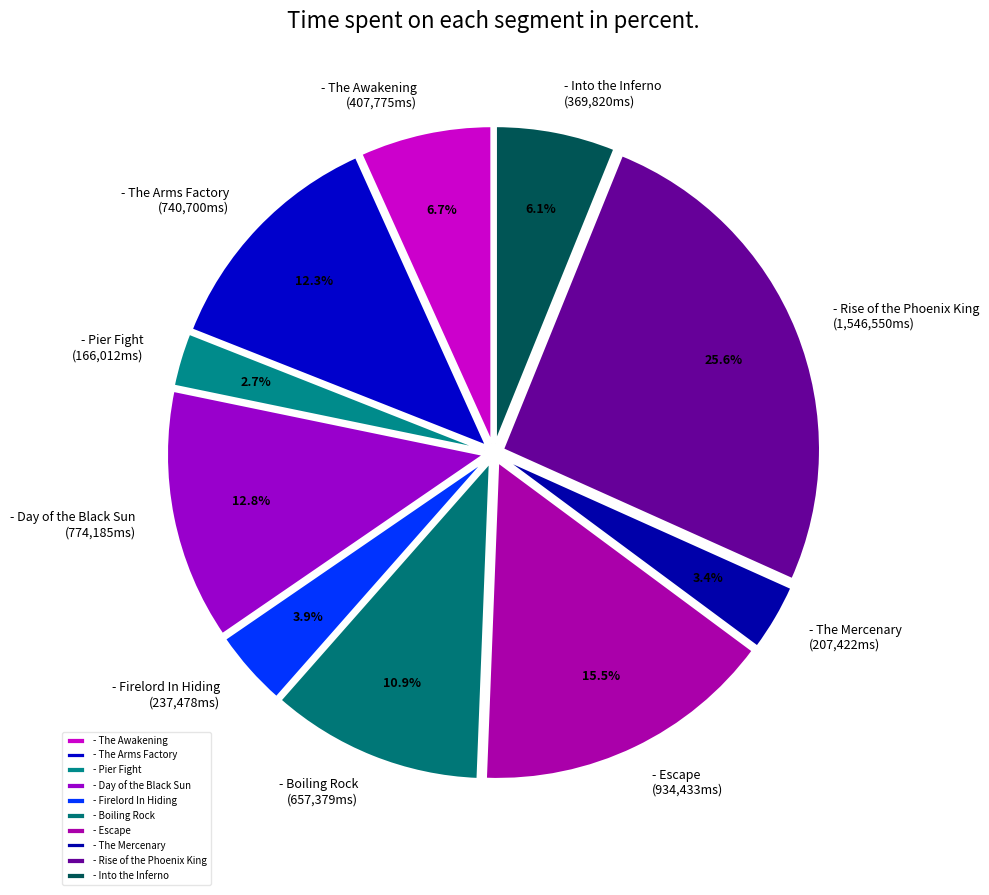

How much of the chart is everything except - Boiling Rock?

89.1%